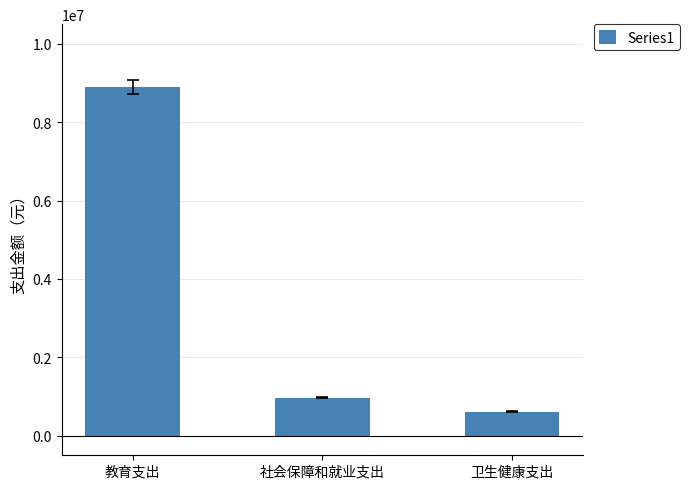

Which label corresponds to the smallest value in the chart?

卫生健康支出